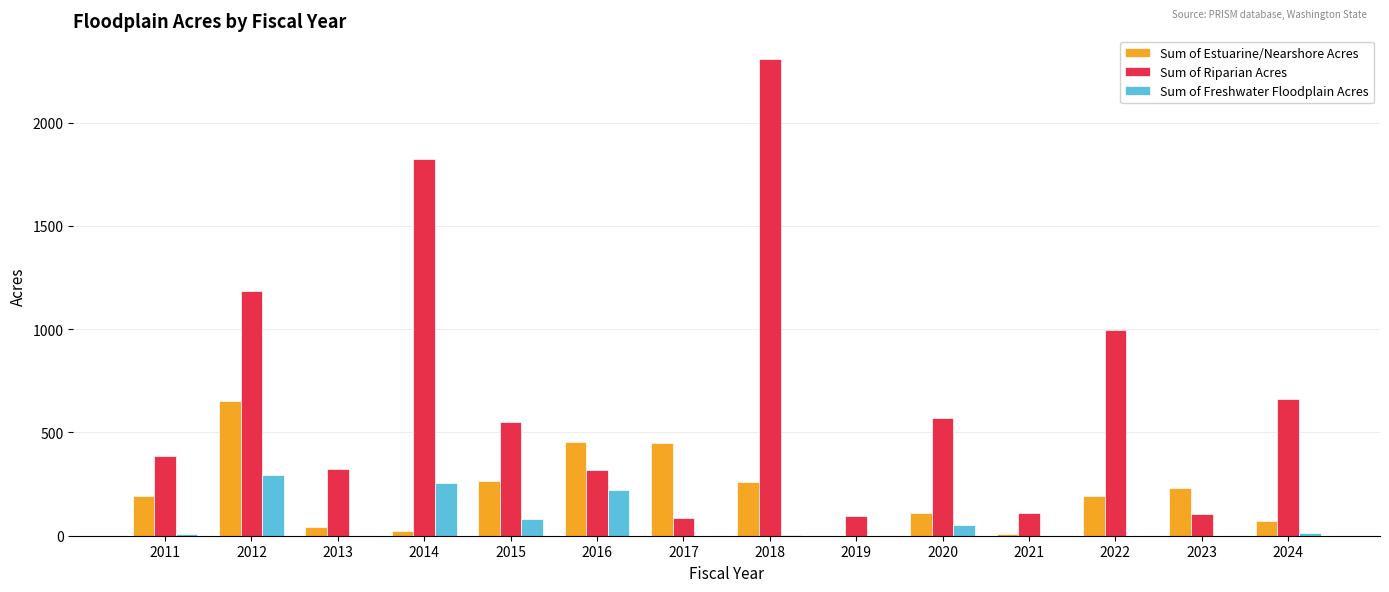

At which category is the sum across all series the highest?

2018